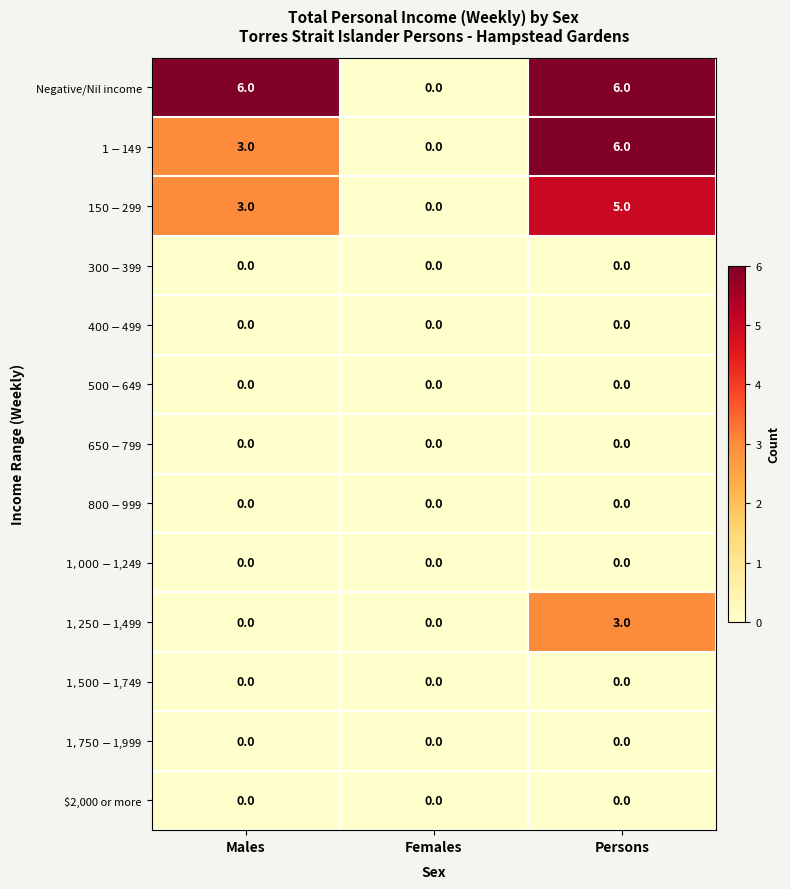

The Negative/Nil income series shows 4 at Persons. True or false?

False